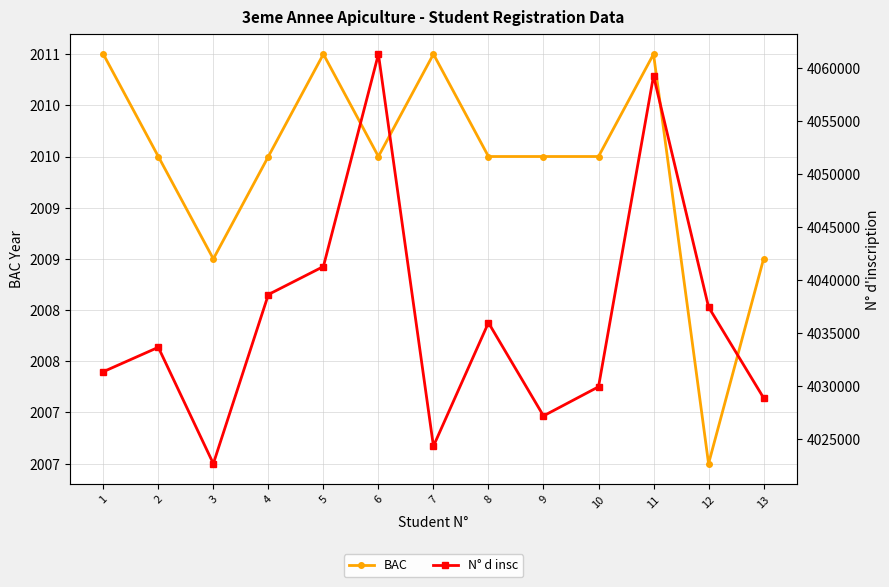

The value of BAC at 2 is 3064. True or false?

False